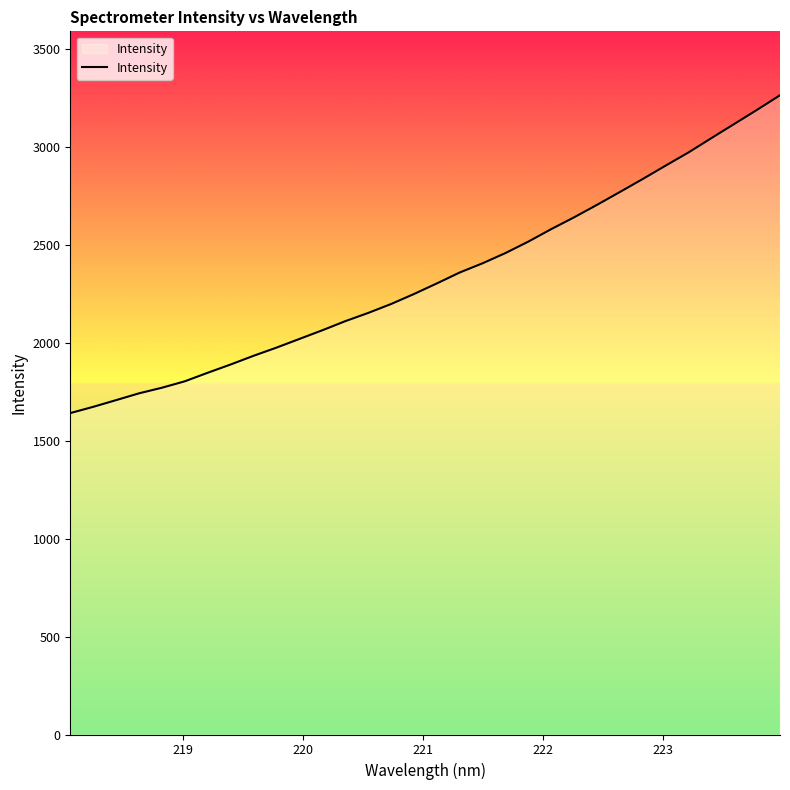

What is the maximum value shown in the chart?

3262.9